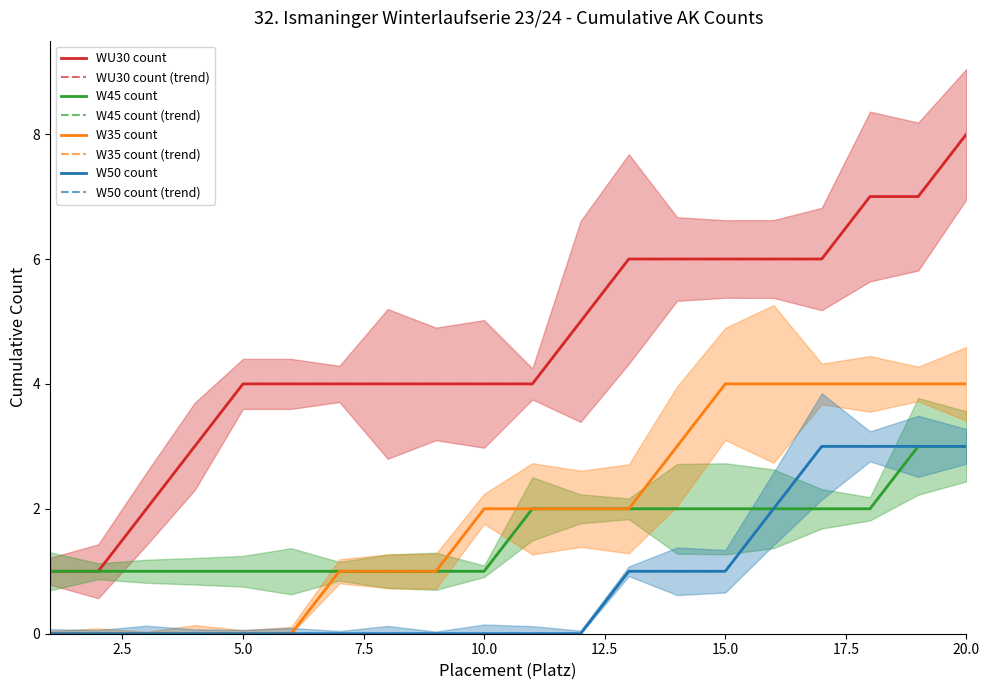

What is the total value across all series at 20?

18